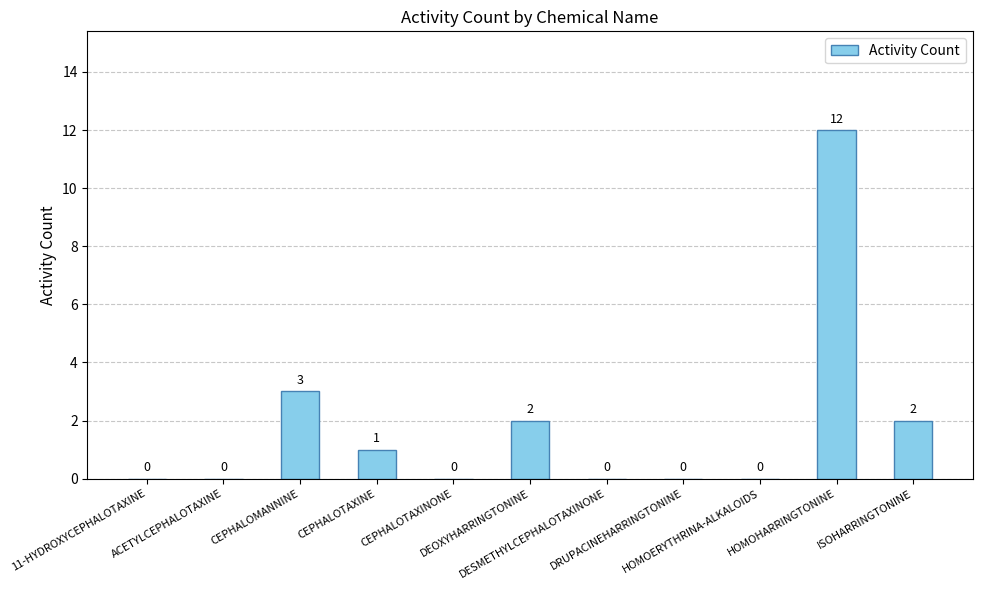

Where is the data nearest to the value 6?

CEPHALOMANNINE